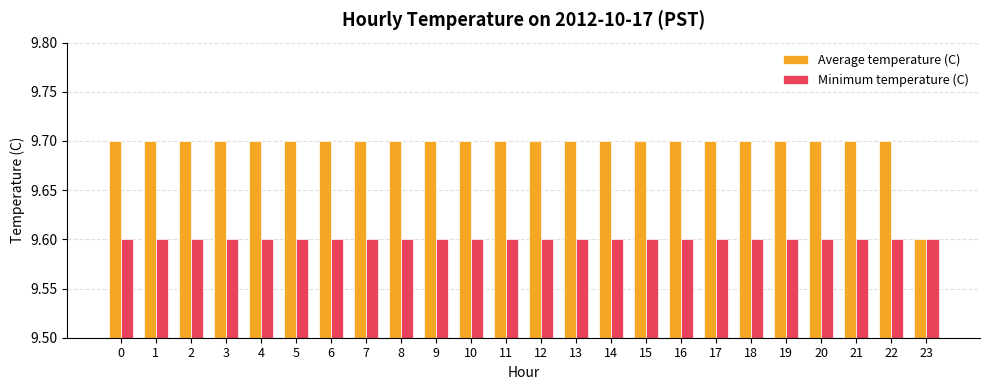

What is the sum of all Minimum temperature (C) values?

230.4